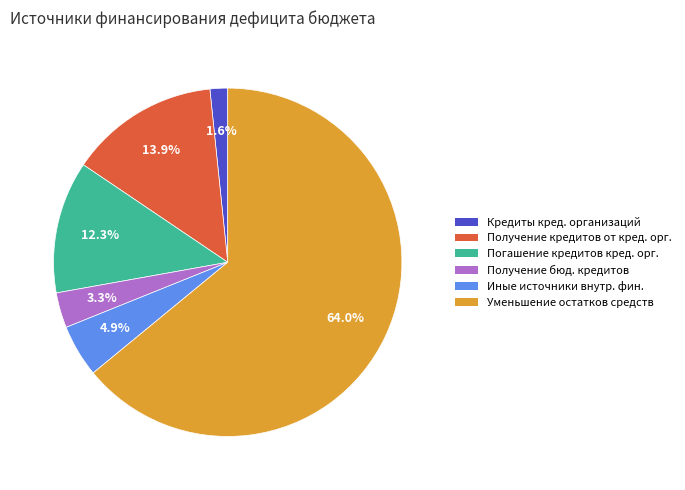

Combined, do Получение бюд. кредитов and Уменьшение остатков средств account for over 50%?

Yes